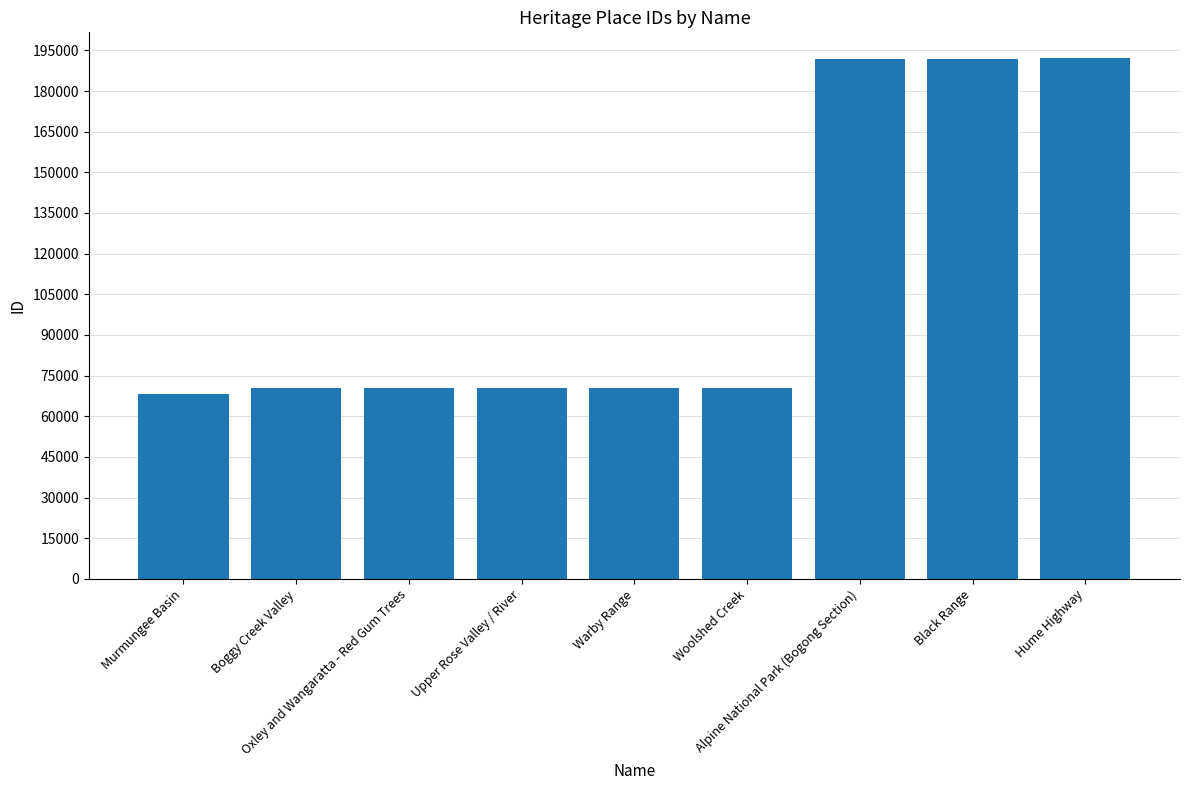

What is the greatest value displayed?

192042